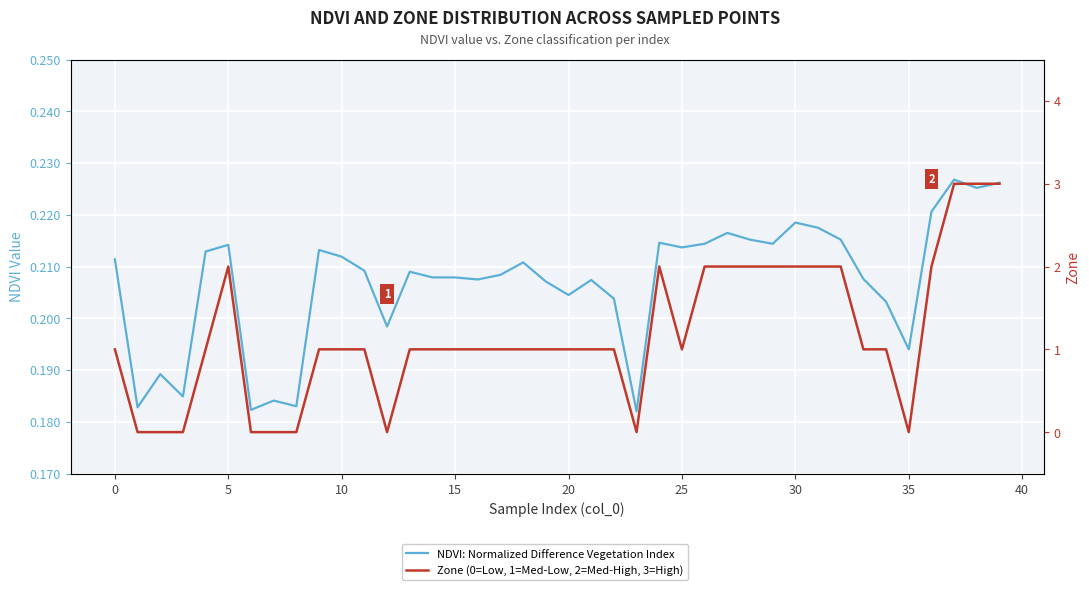

What is the lowest value of the NDVI: Normalized Difference Vegetation Index series?

0.2